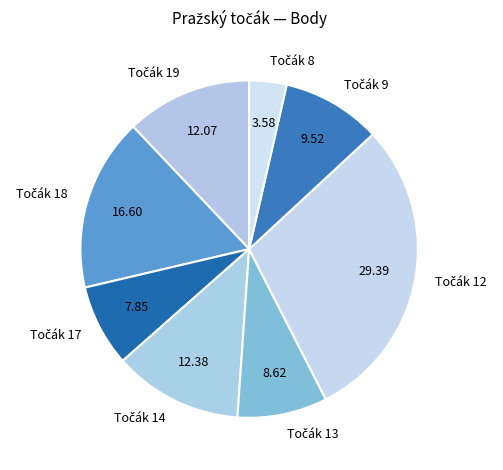

How many slices are in this pie chart?

8